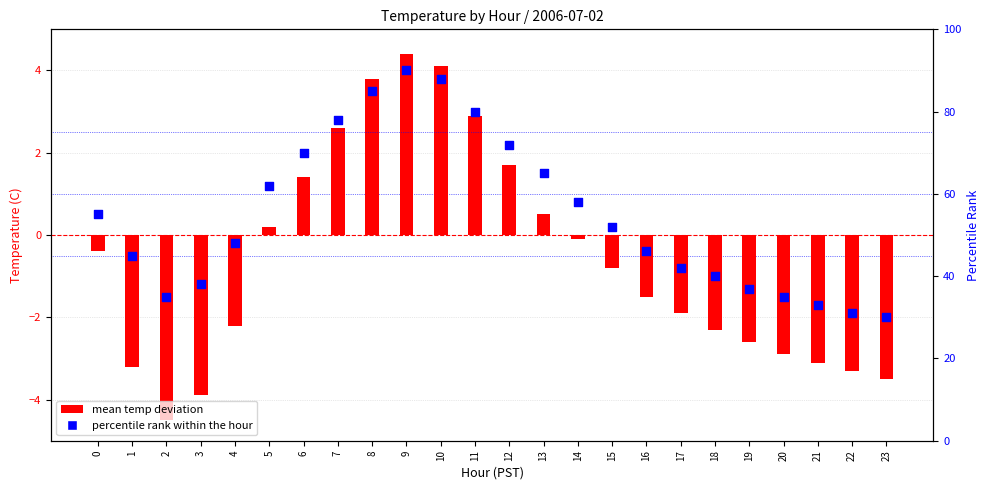

At which category is the sum across all series the highest?

9